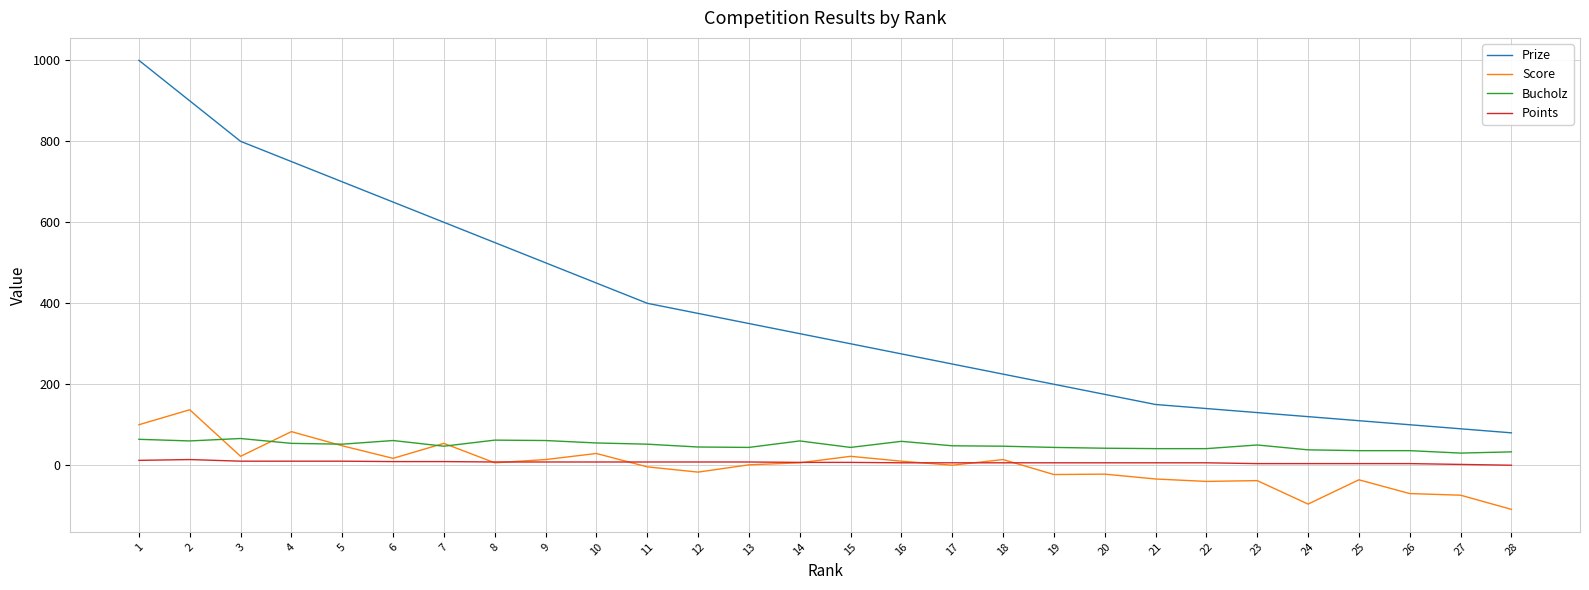

What is the spread (max minus min) of values at 20?

197